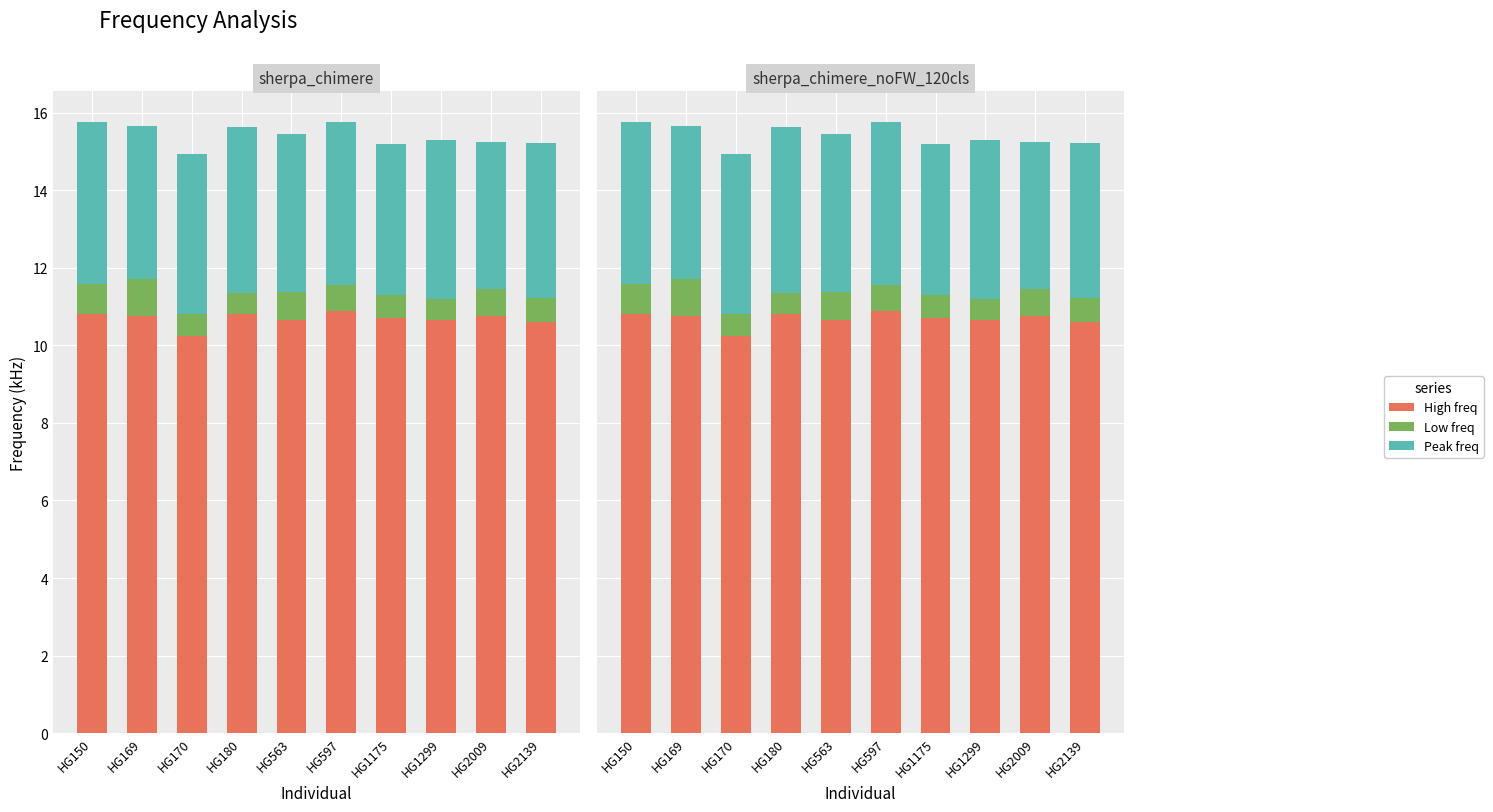

The value of Low freq at HG150 is 0.3. True or false?

False